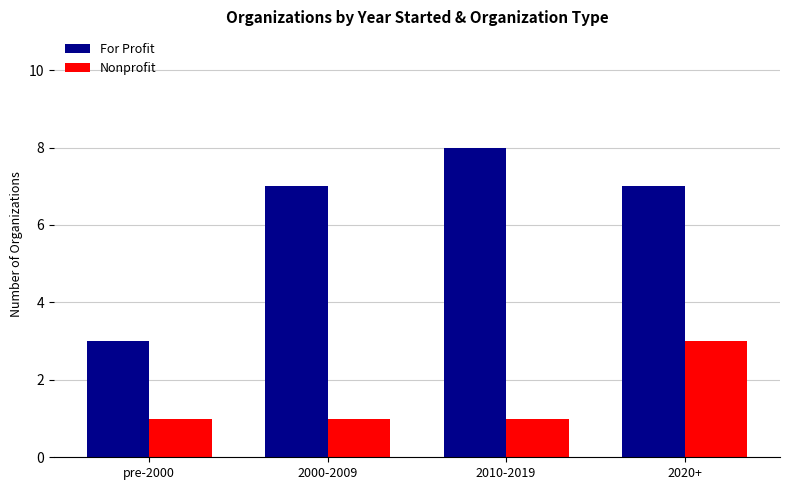

Which series has the largest total across all categories?

For Profit